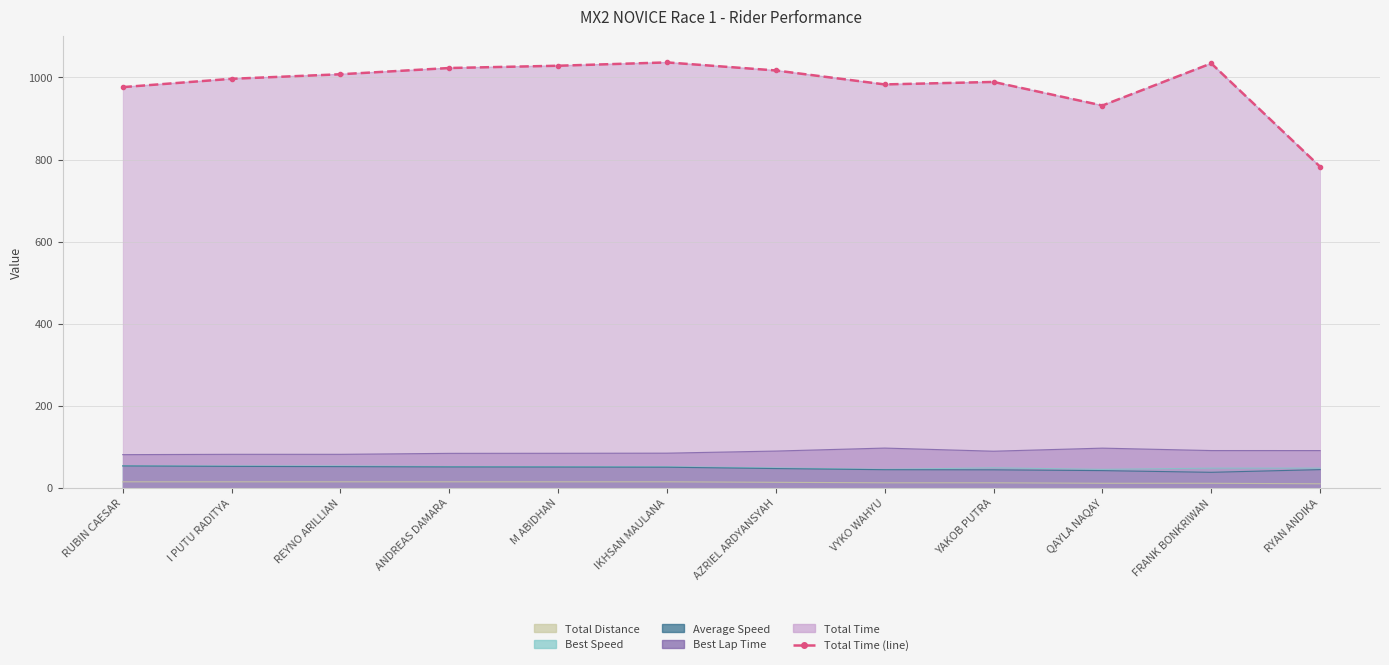

What is the difference between the maximum and minimum values?

254.3